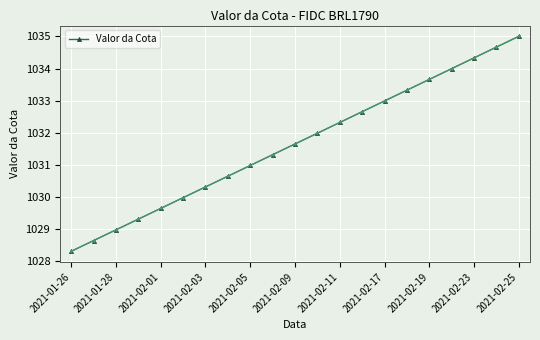

True or false: the data has more than 2 interior local peaks.

False